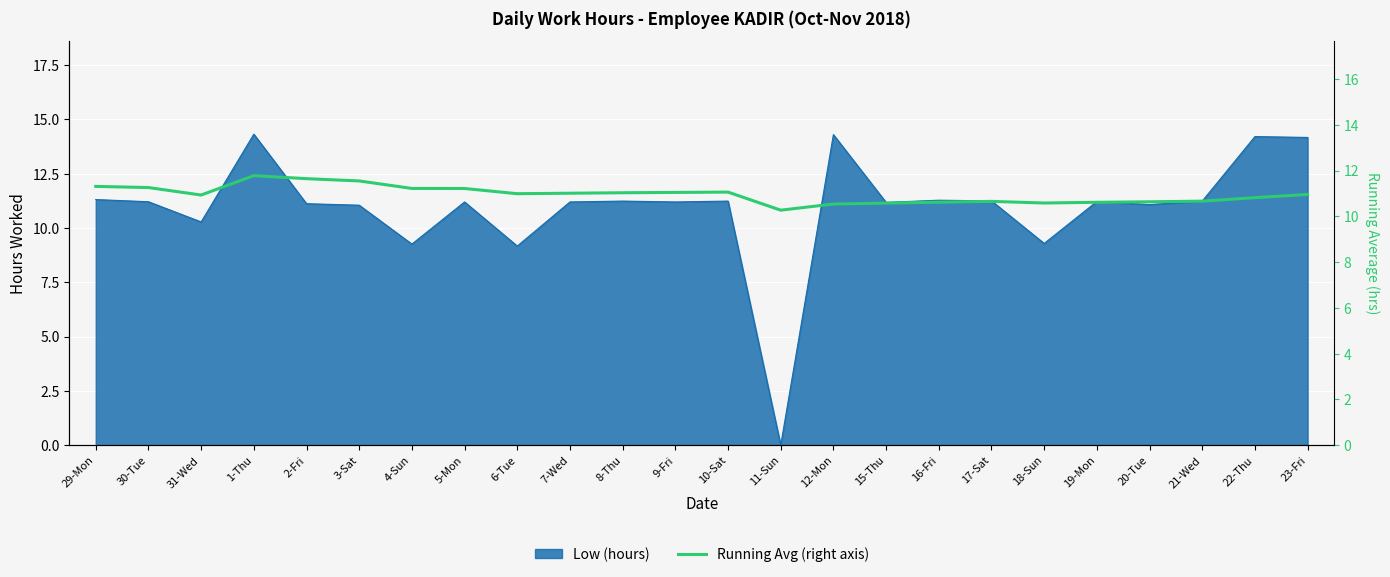

How many lines are shown in the chart?

1